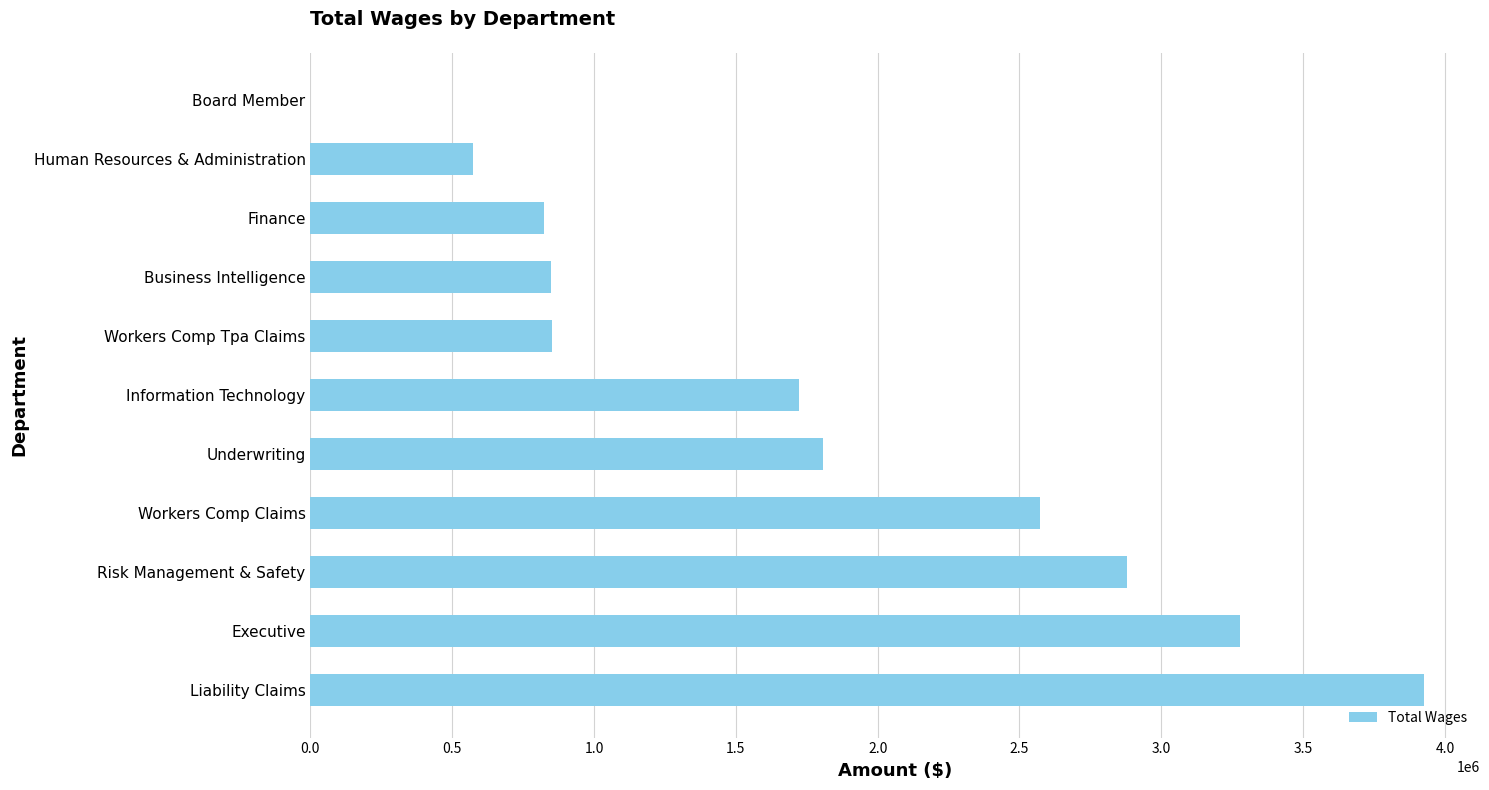

Where is the data nearest to the value 1963611?

Underwriting